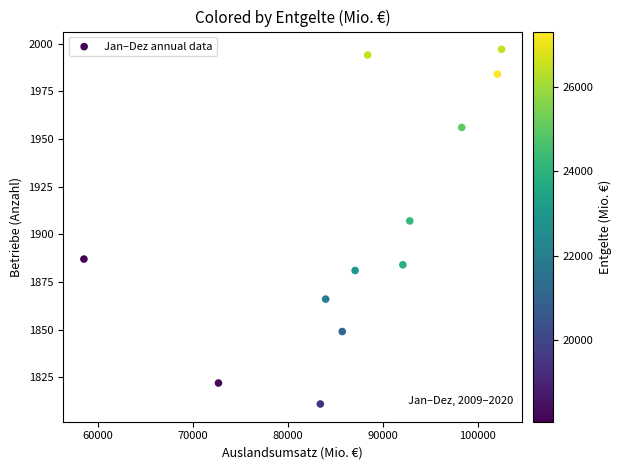

What is the average X value?

87311